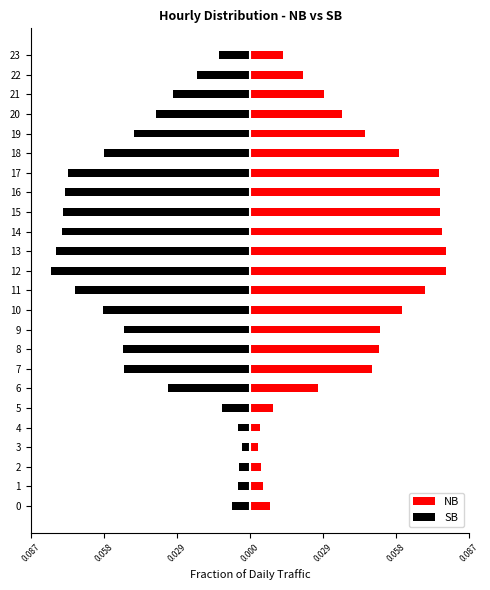

Between 2 and 20, which series saw the biggest shift?

SB